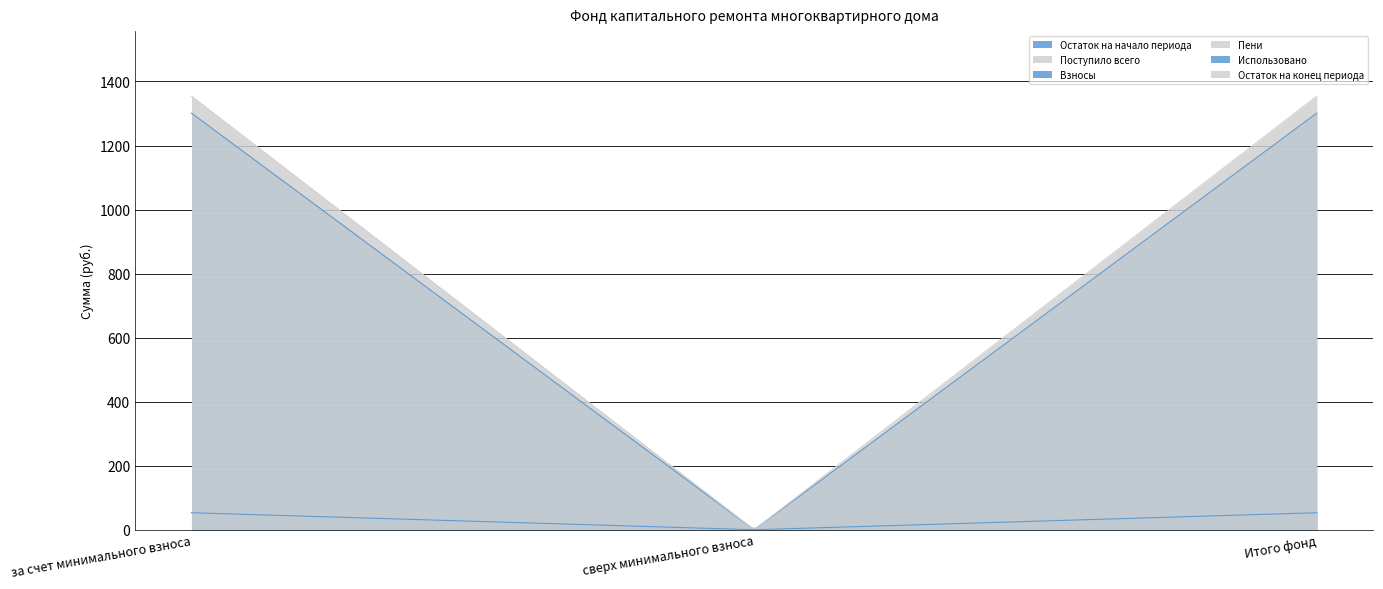

Which series has the largest total across all categories?

Остаток на конец периода